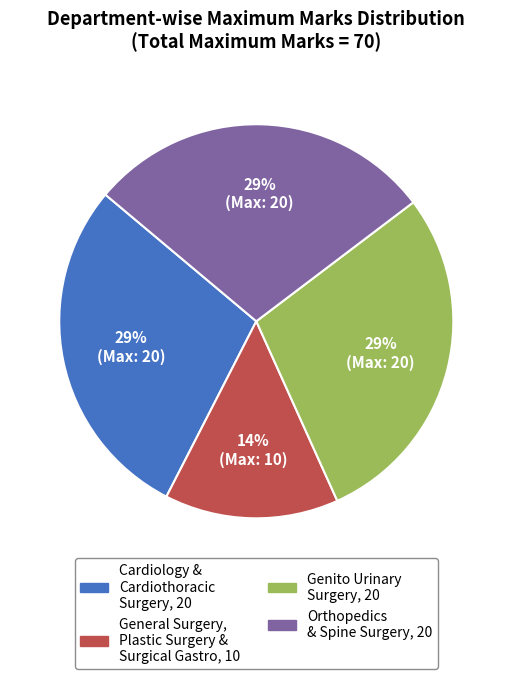

Does any single category account for the majority?

No